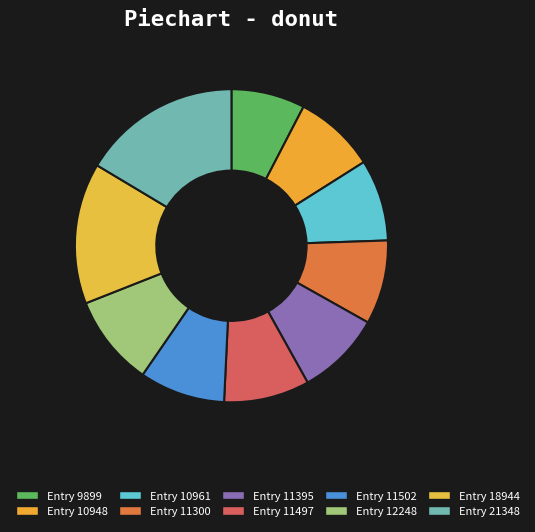

What is the ratio of the value at Entry 21348 to the value at Entry 10948?

1.9